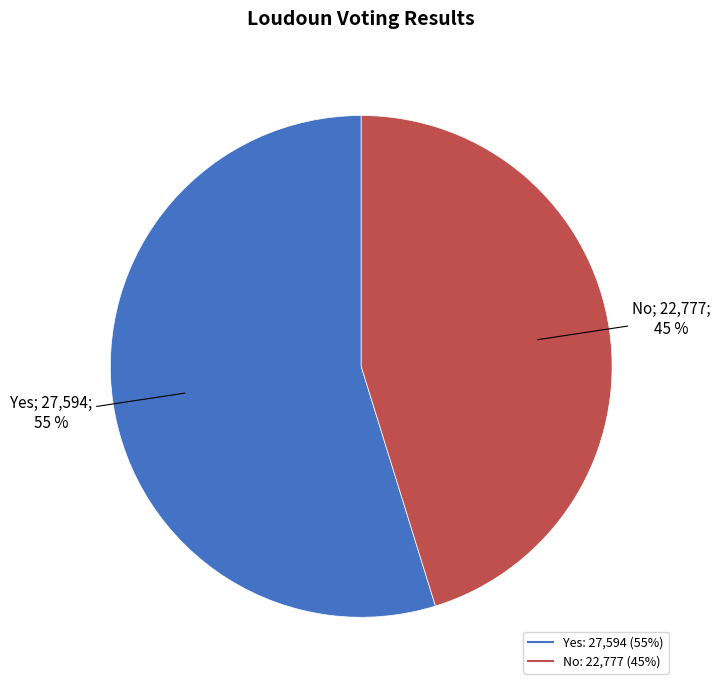

Is there a majority slice in this chart?

Yes